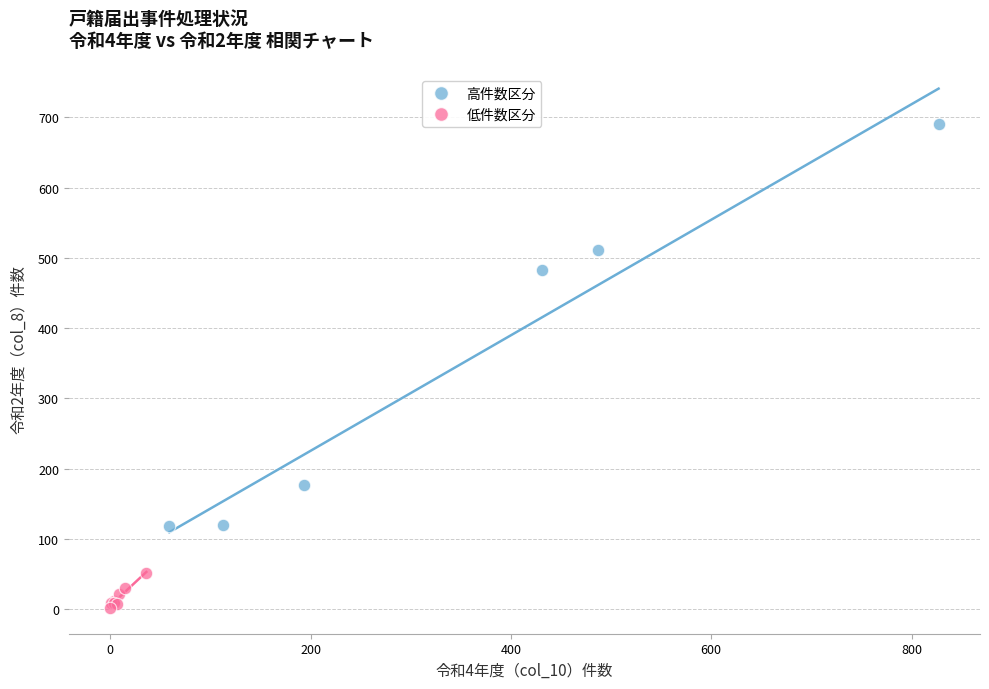

Which series contains the lowest Y value?

低件数区分